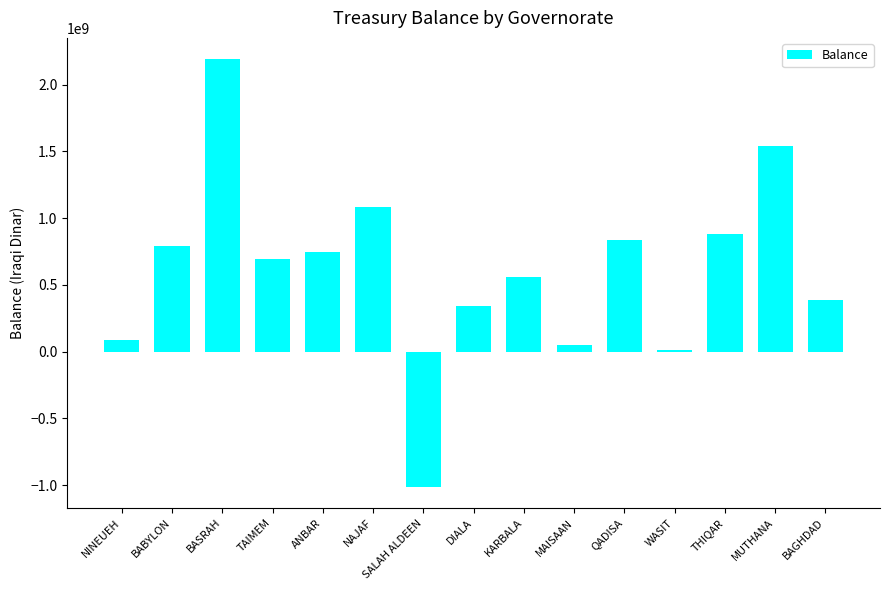

Reading left to right, what are all the values shown in this chart?

89738402	788027440	2190201489	696658100	748162845	1082193200	-1010220160	345461805	555803905	53000000	835691965	9803994	878773400	1537729448	389289654